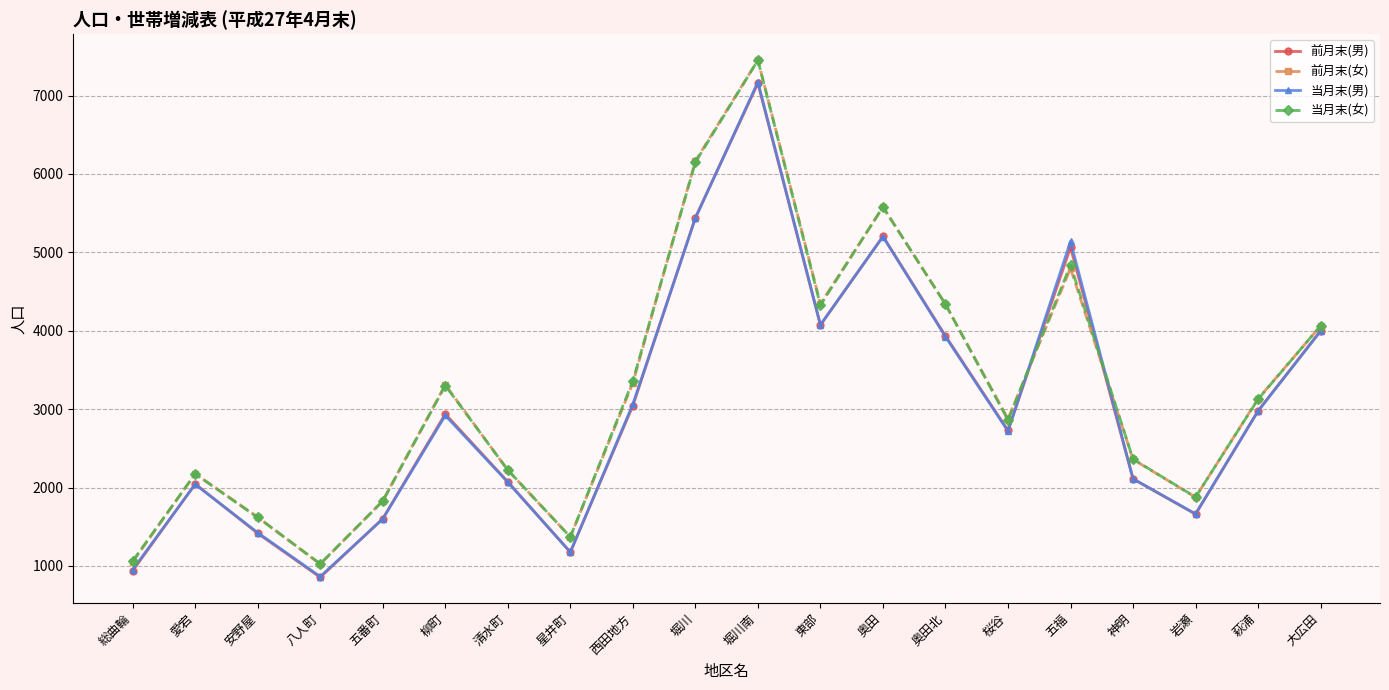

Is the value of 前月末(男) at 岩瀬 greater than the value of 前月末(女) at 大広田?

No